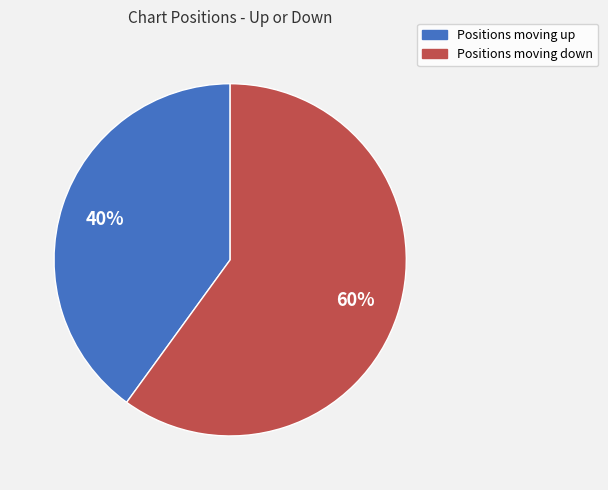

To the nearest percent, what is the difference between the largest and smallest slice percentages?

20%